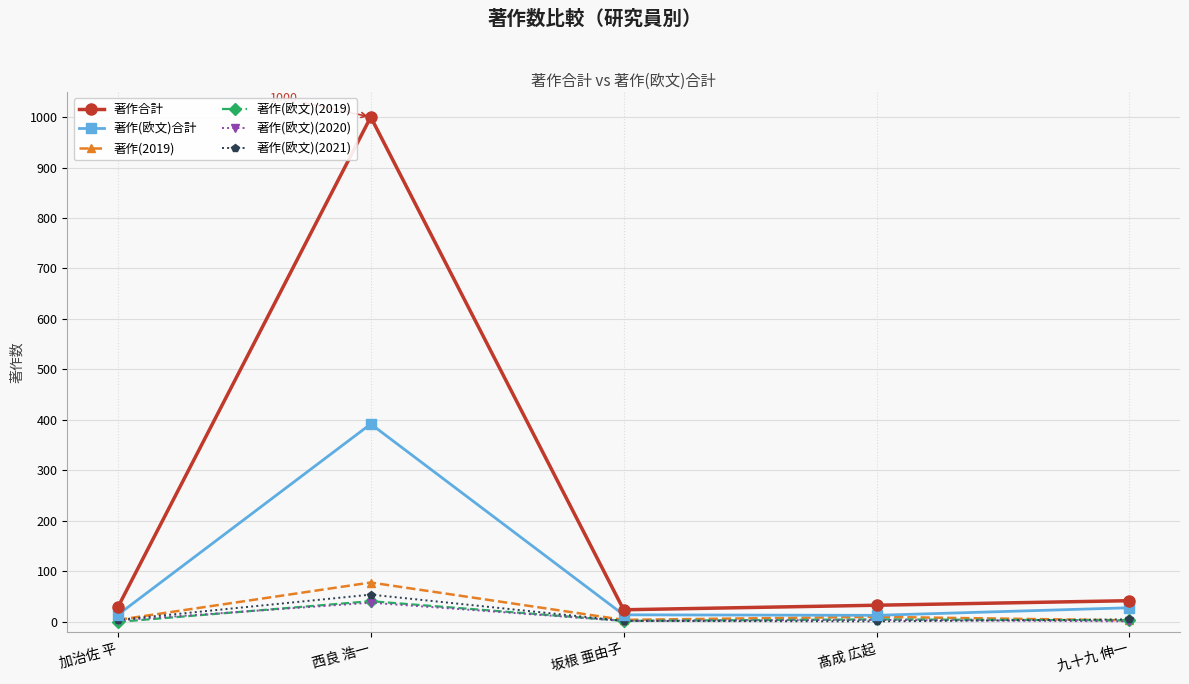

What position from the left is 西良 浩一?

2